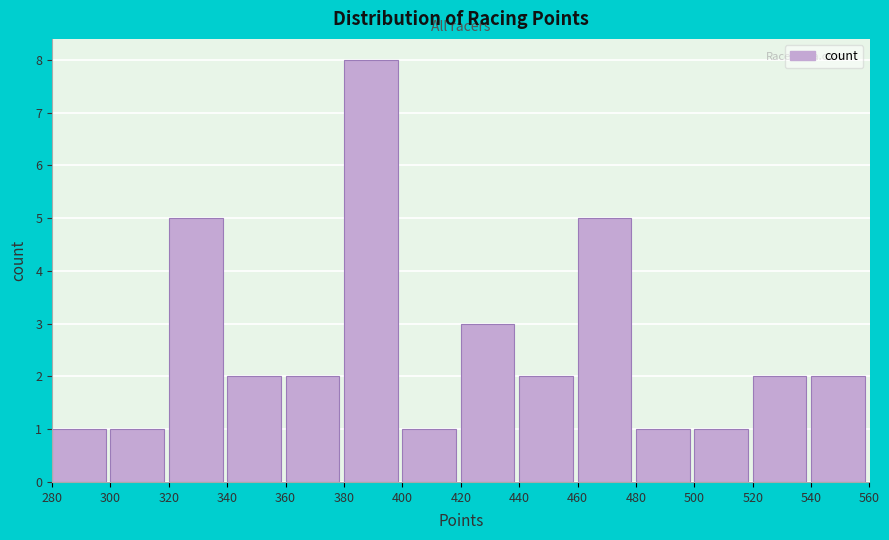

Which range on the x-axis has the tallest bar?

380 to 400